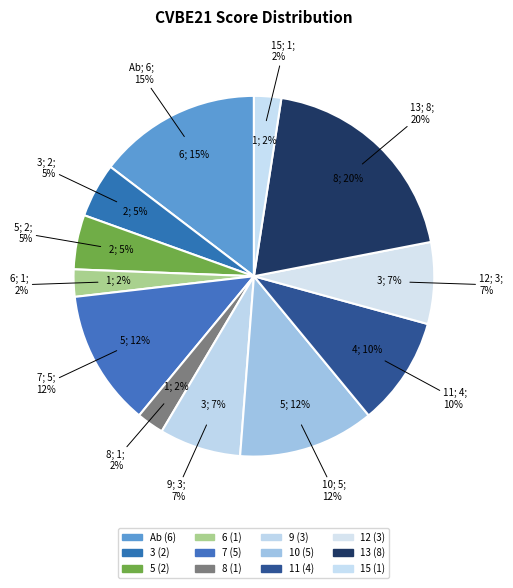

To the nearest percent, what is the average slice percentage?

8%